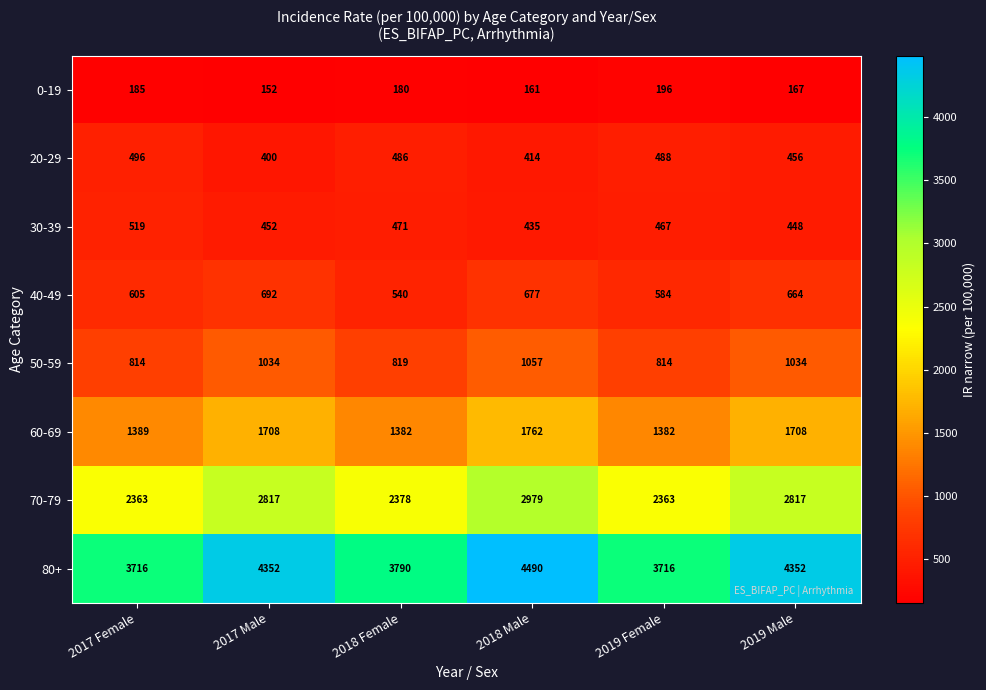

Which series has the largest total across all categories?

80+